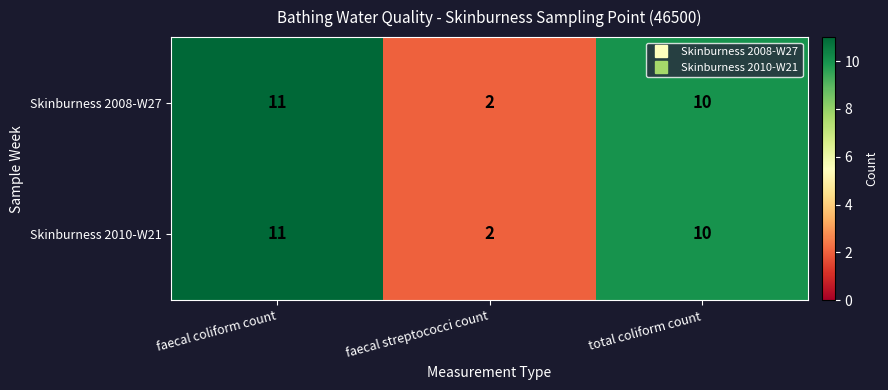

The Skinburness 2008-W27 series shows 3 at faecal streptococci count. True or false?

False